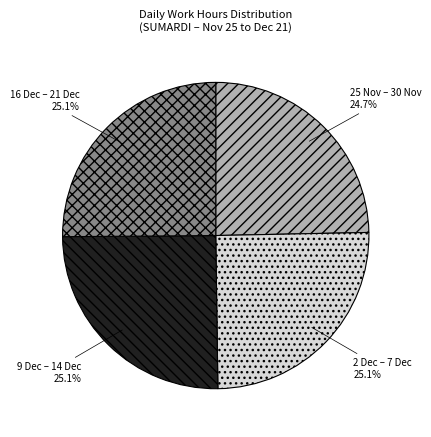

Is there a majority slice in this chart?

No